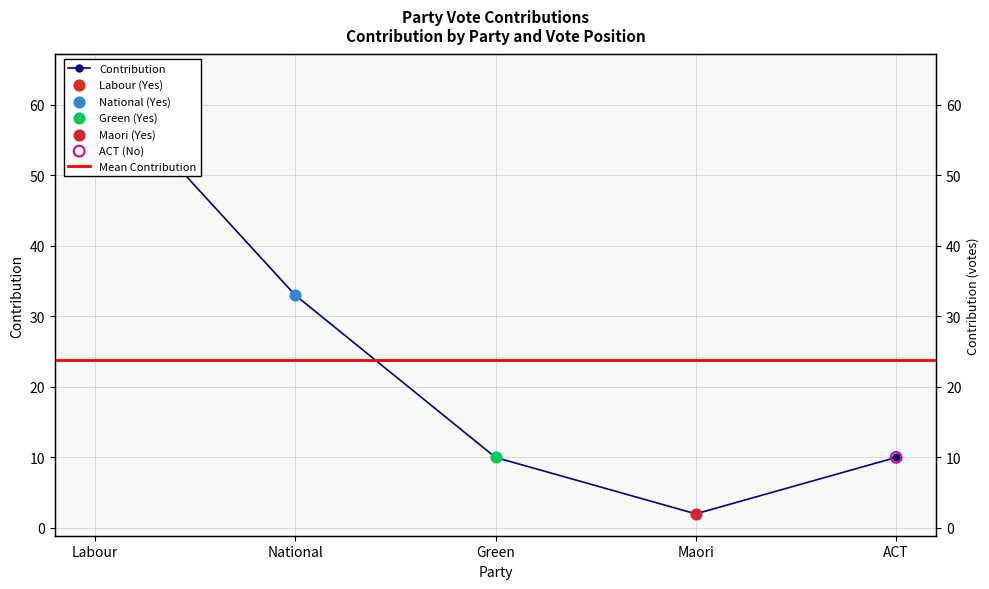

Approximately how many times larger is the value at Maori compared to National?

0.1